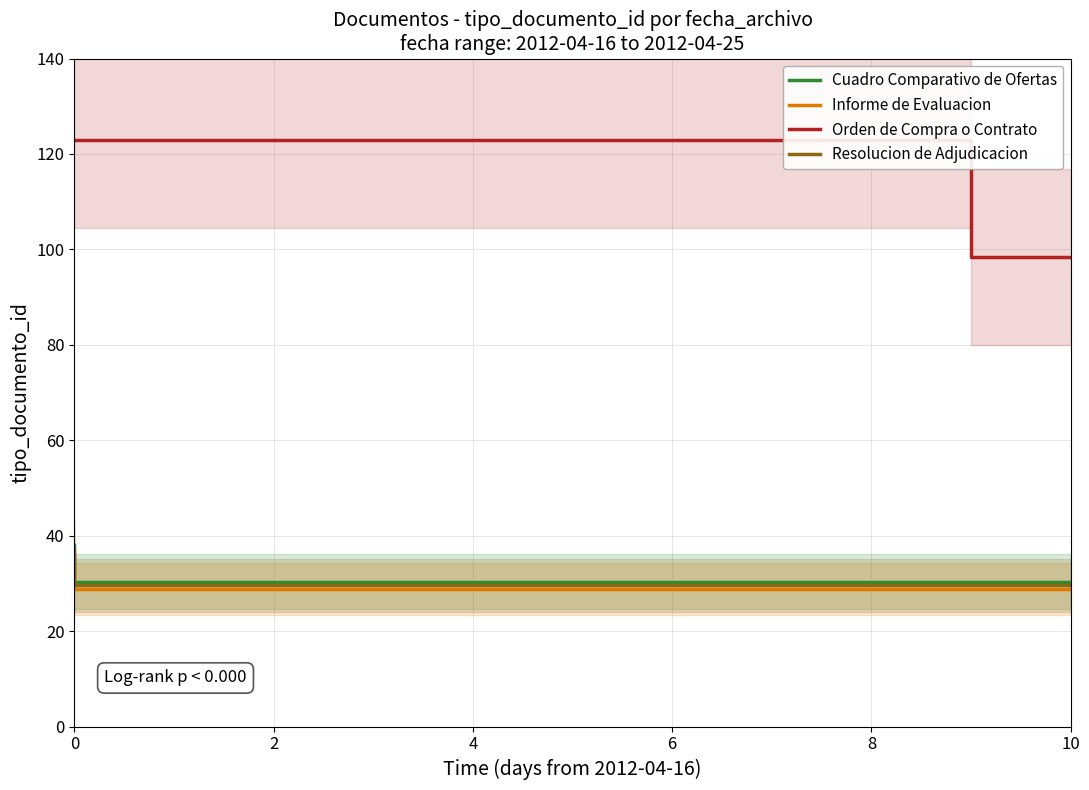

How many lines are shown in the chart?

4